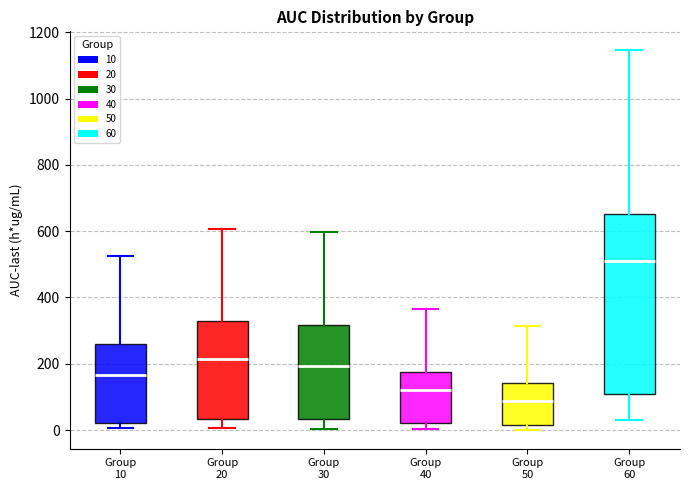

Reading left to right, read every box against the y-axis: the position of its median line, the range the box covers, and the ends of its whiskers. The values are not printed on the chart, so give them approximately, as read against the axis.

Group 10: median 160, box 20 to 260, whiskers 0 to 520
Group 20: median 220, box 40 to 320, whiskers 0 to 600
Group 30: median 200, box 40 to 320, whiskers 0 to 600
Group 40: median 120, box 20 to 180, whiskers 0 to 360
Group 50: median 80, box 20 to 140, whiskers 0 to 320
Group 60: median 520, box 100 to 660, whiskers 40 to 1140